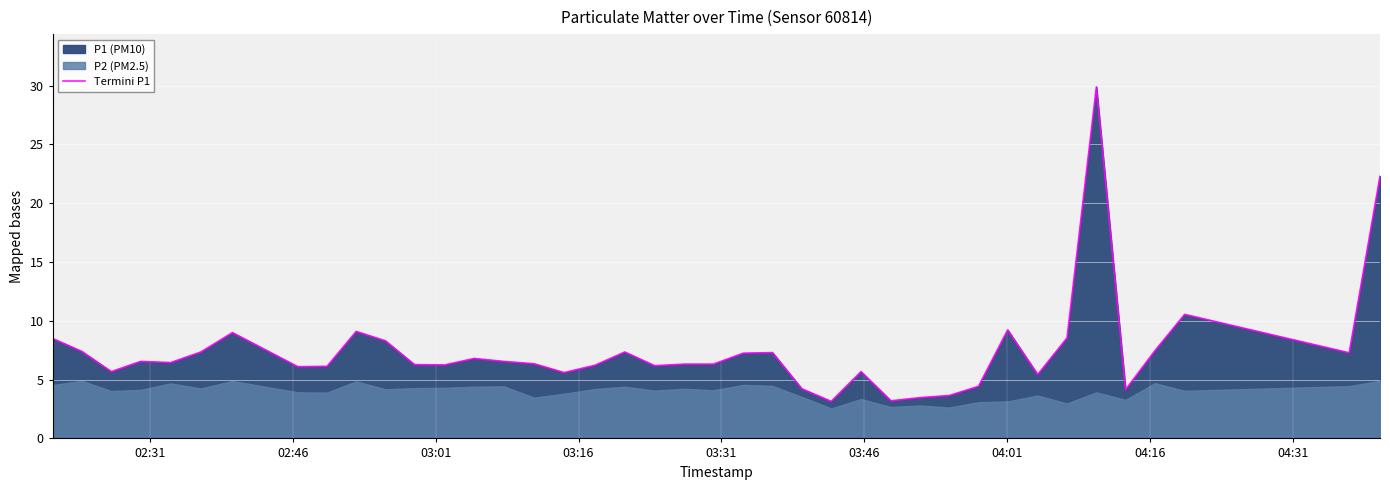

How many points are higher than both their immediate neighbors (excluding endpoints)?

10